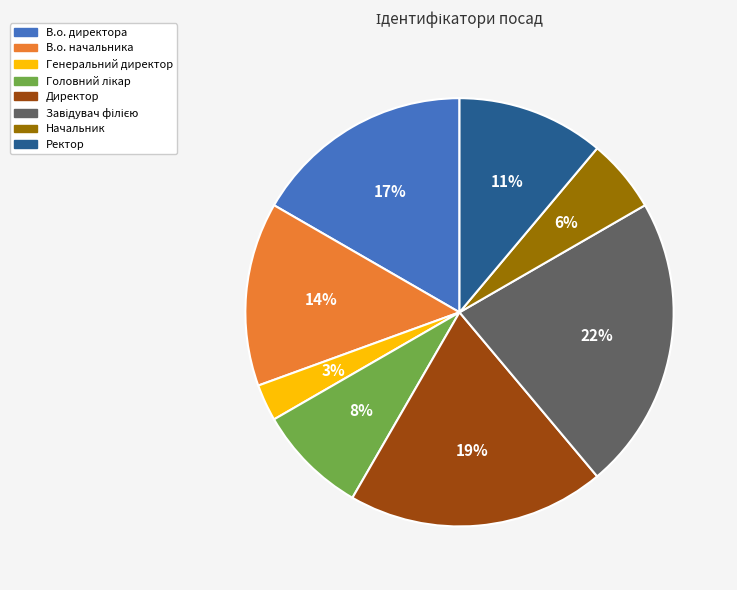

Is the sum of Генеральний директор and Ректор greater than half?

No